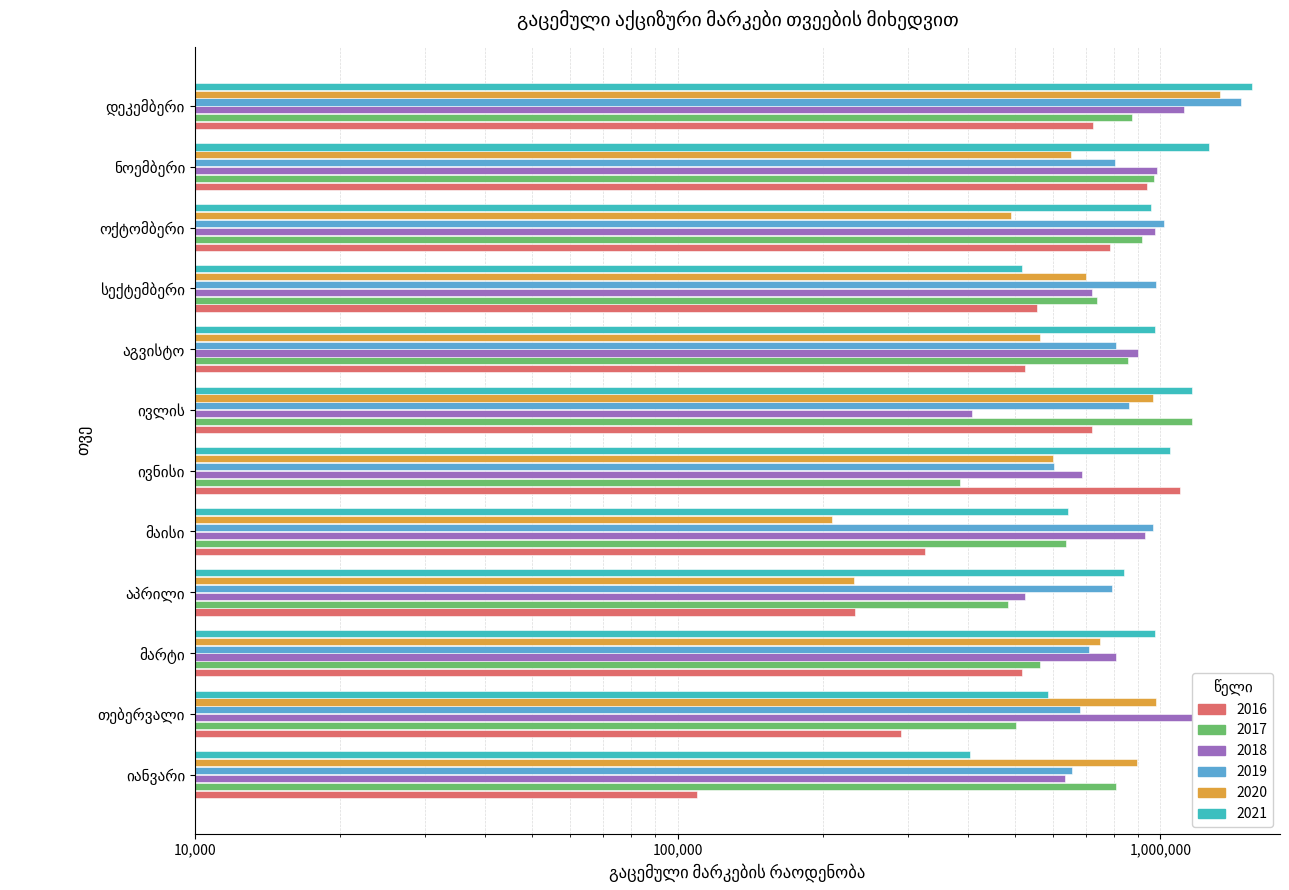

What position from the right is ივნისი?

7